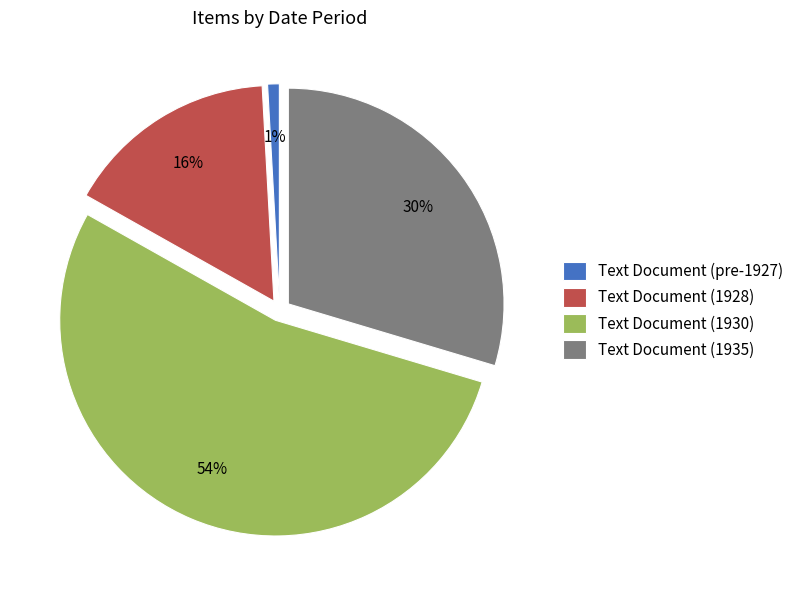

Is the sum of Text Document (1930) and Text Document (pre-1927) greater than half?

Yes